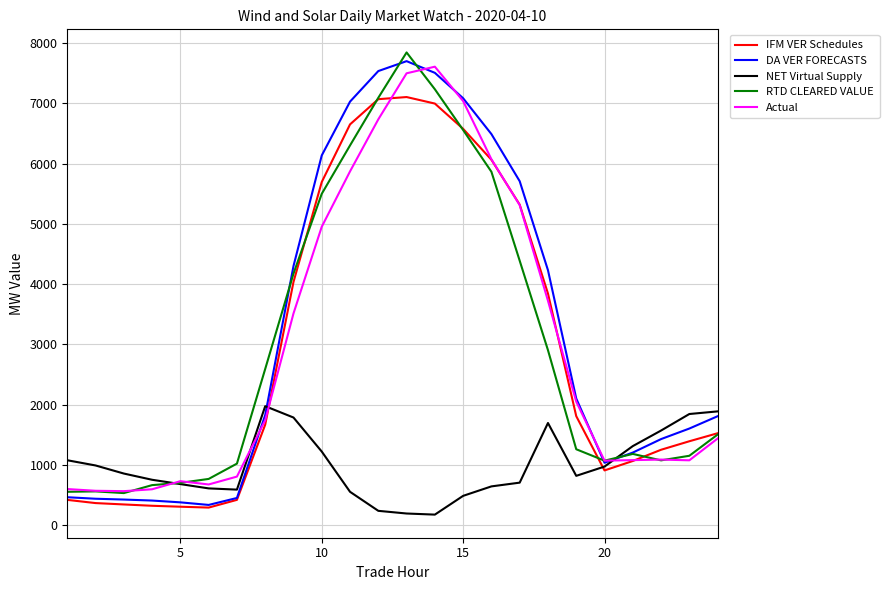

At how many categories does at least one series exceed 3350?

10